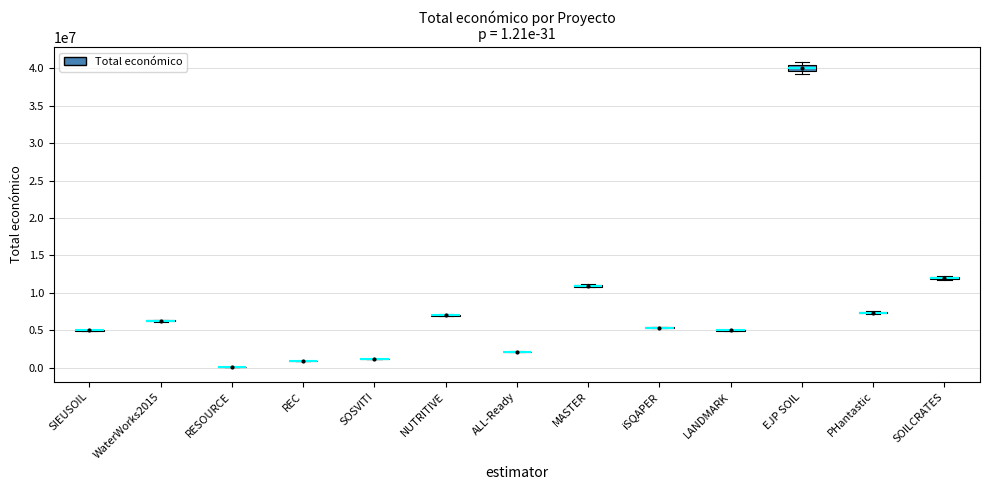

What value does the data have at WaterWorks2015, to the nearest 100?

6268000